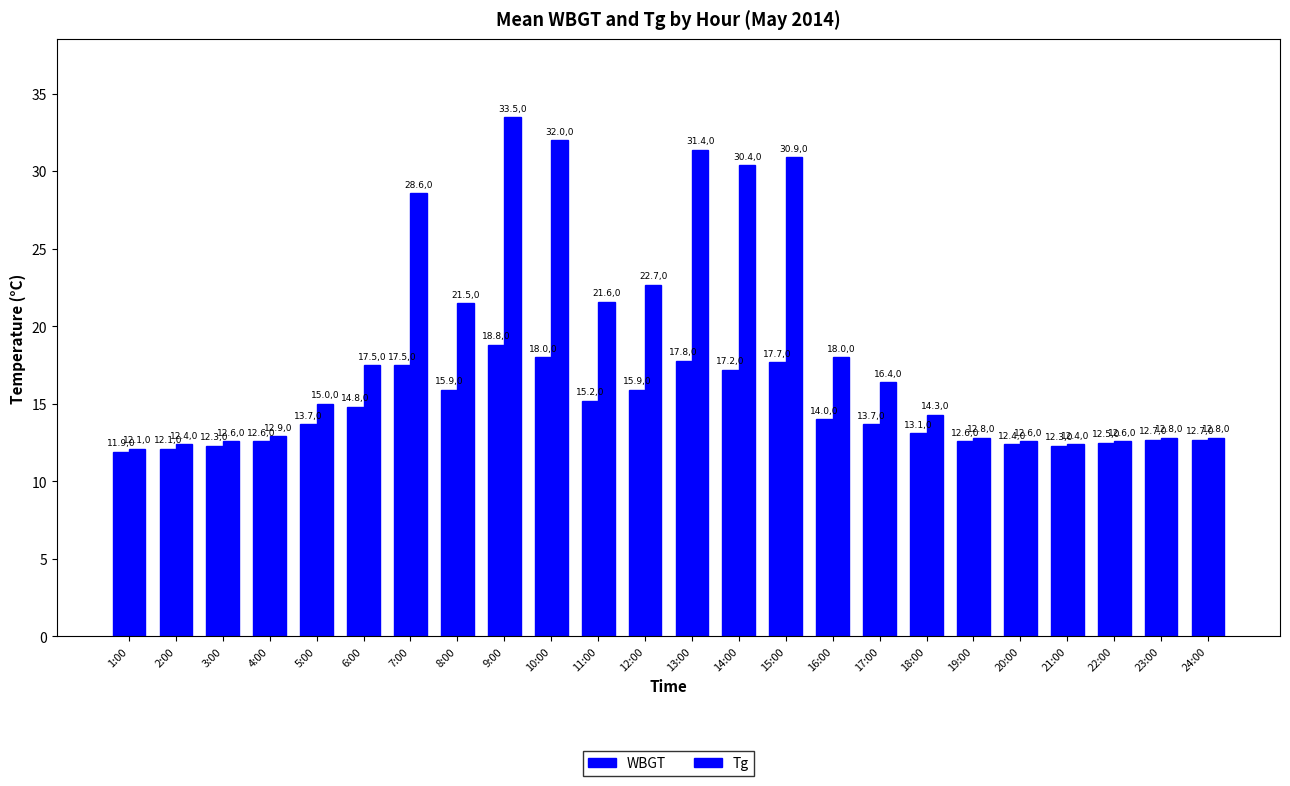

How many series are shown in this chart?

2